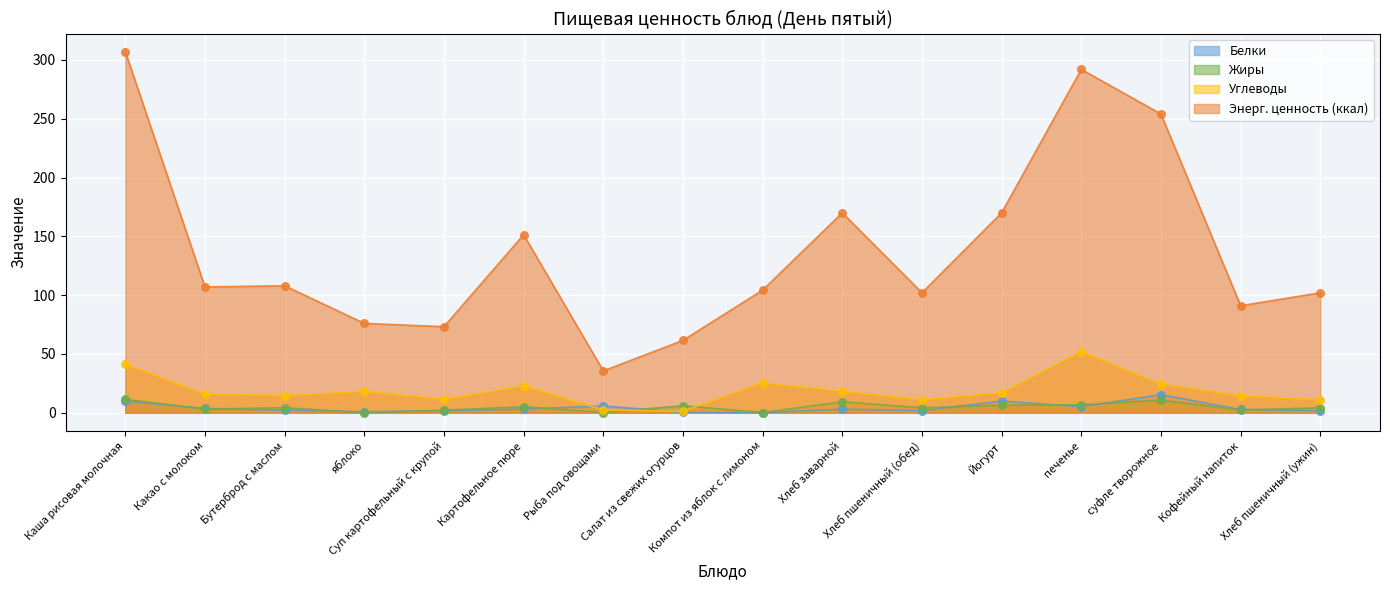

What are all the series names shown in the legend?

Белки, Жиры, Углеводы, Энерг. ценность (ккал)